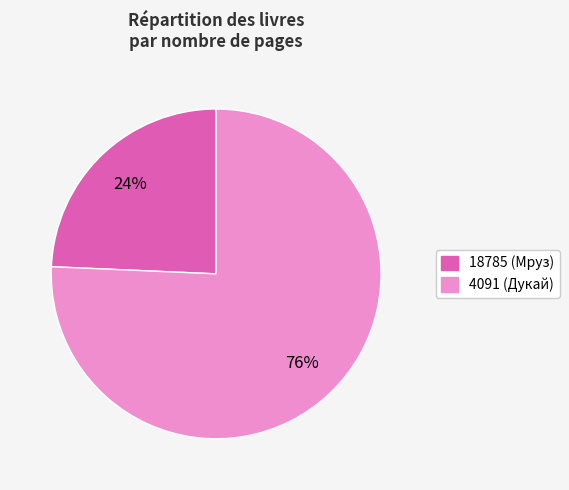

Count the number of slices in the pie.

2